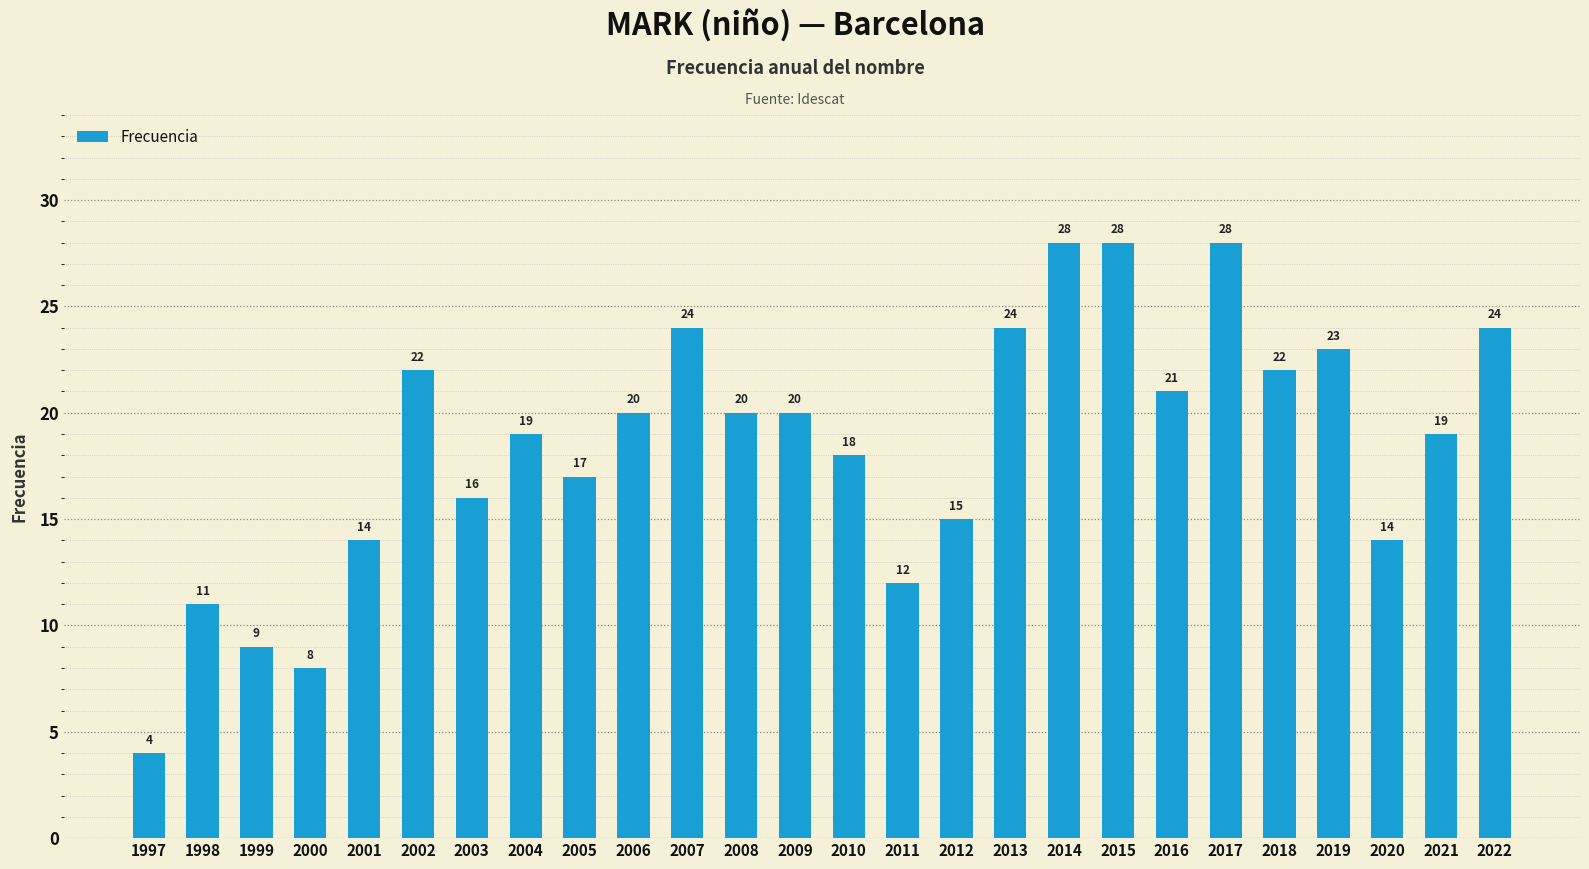

What is the approximate value at 2016, to the nearest 10?

20